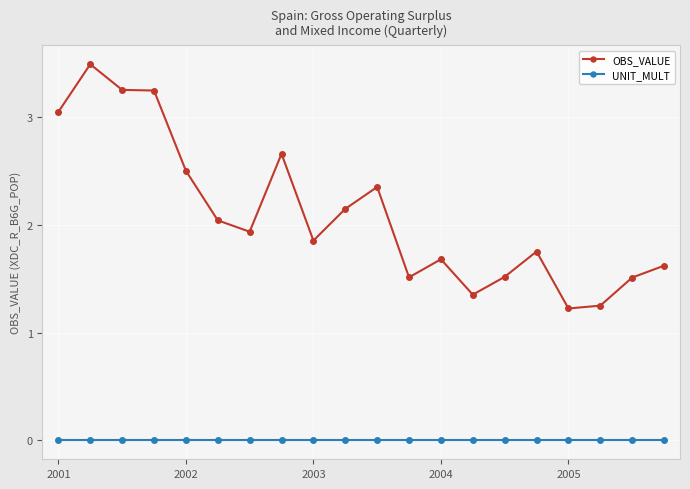

Which series has the widest spread of values?

OBS_VALUE